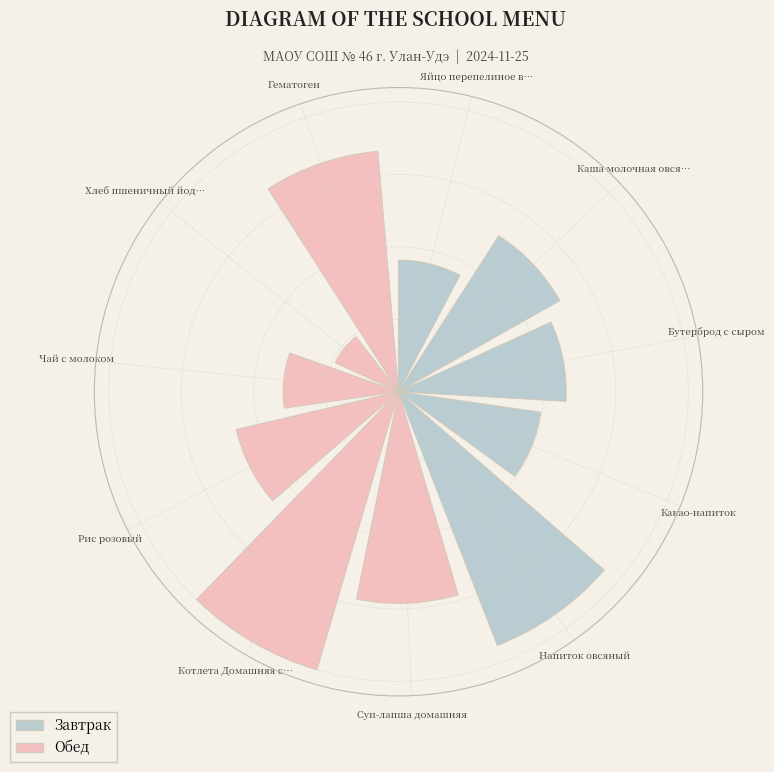

Are the bars horizontal?

No